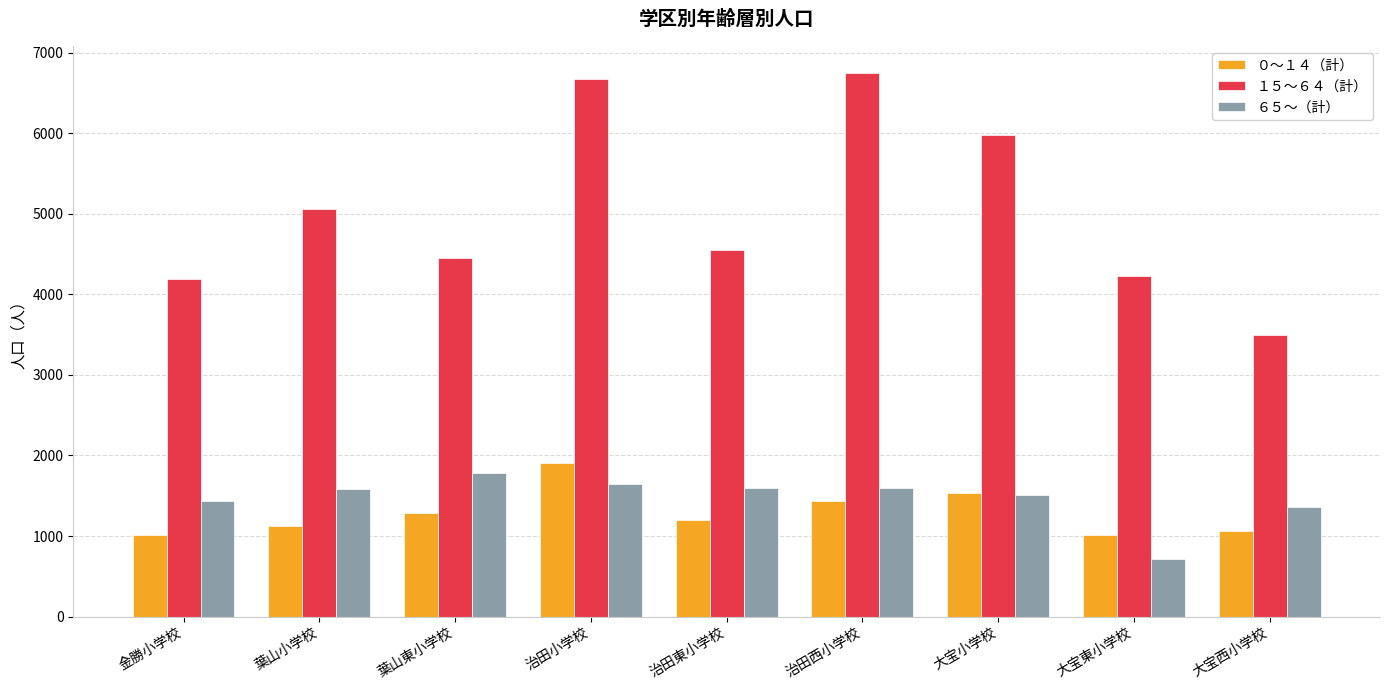

What are all the series names shown in the legend?

０～１４（計）, １５～６４（計）, ６５～（計）